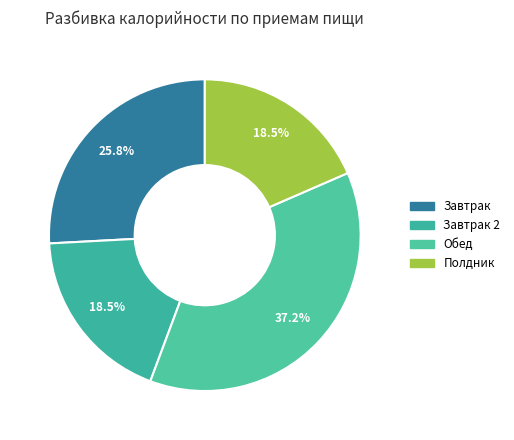

How many slices are in this pie chart?

4